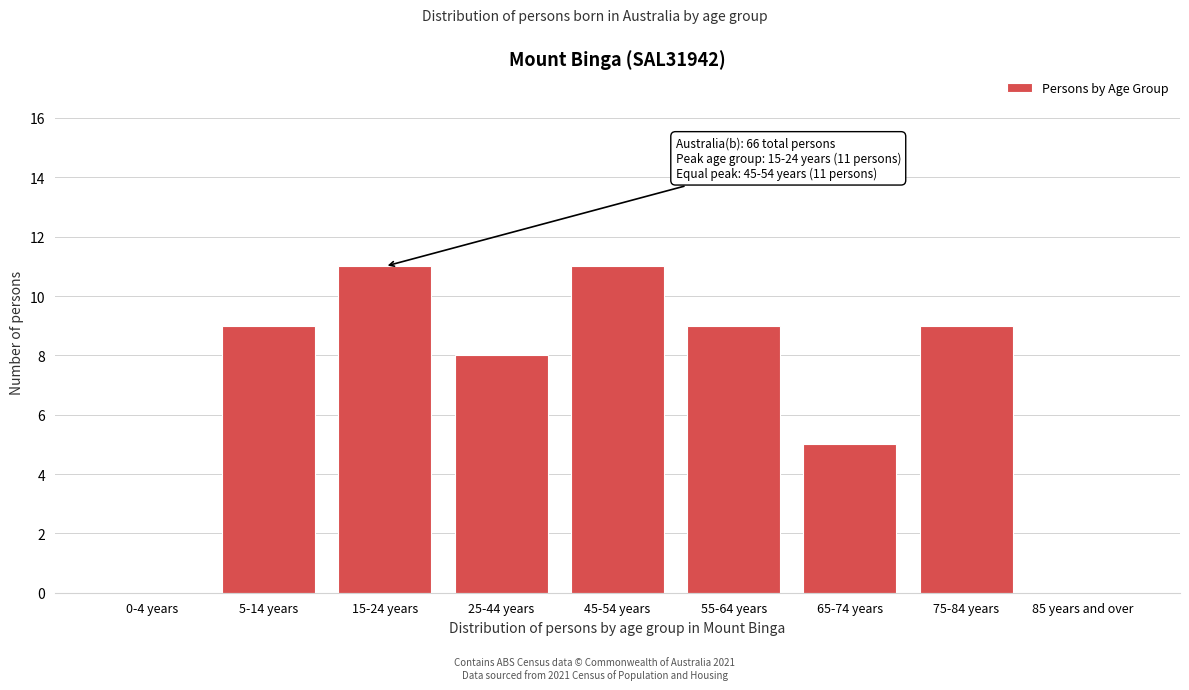

Reading right to left, what are all the values shown in this chart?

85 years and over=0	75-84 years=9	65-74 years=5	55-64 years=9	45-54 years=11	25-44 years=8	15-24 years=11	5-14 years=9	0-4 years=0